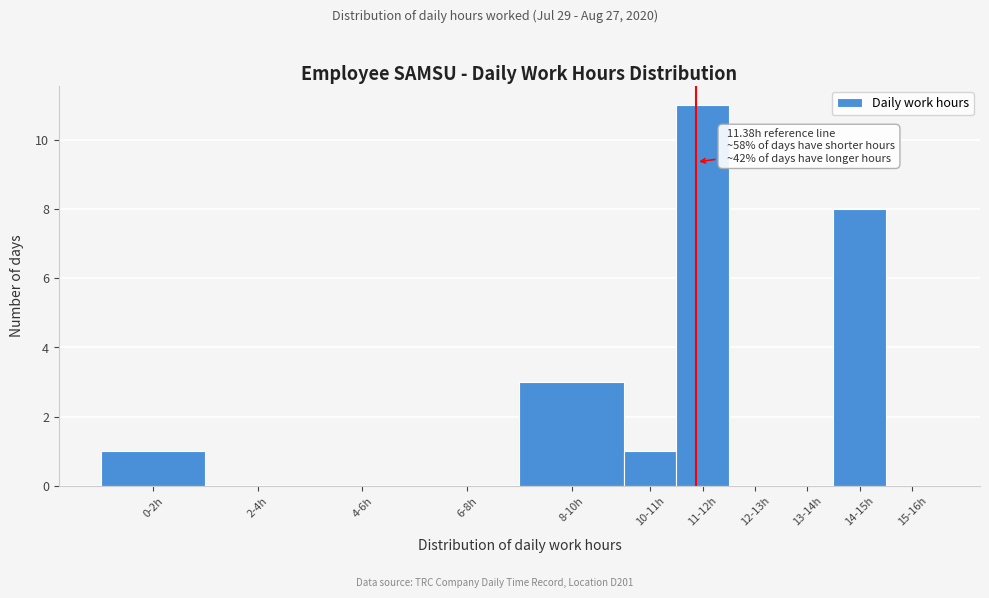

Reading left to right, list all the values displayed in this chart.

0-2h=1	2-4h=0	4-6h=0	6-8h=0	8-10h=3	10-11h=1	11-12h=11	12-13h=0	13-14h=0	14-15h=8	15-16h=0